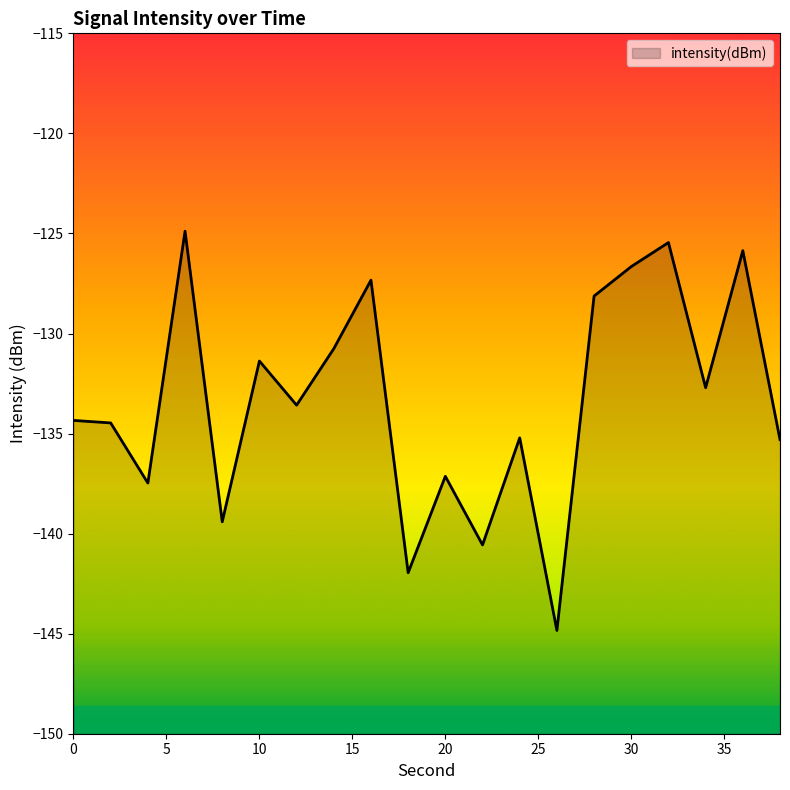

Rank the categories by value from lowest to highest.

26, 18, 22, 8, 4, 20, 38, 24, 2, 0, 12, 34, 10, 14, 28, 16, 30, 36, 32, 6